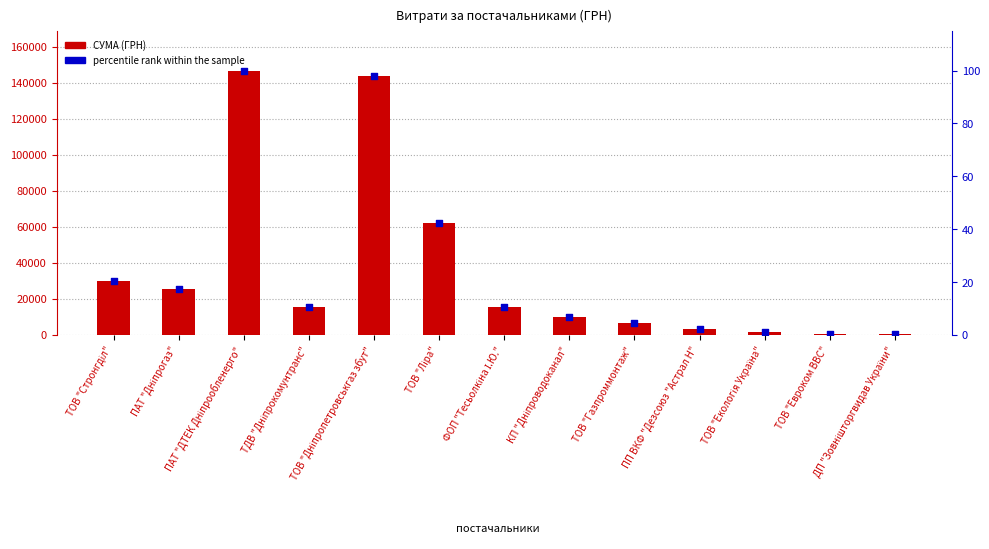

What are all the series names shown in the legend?

СУМА (ГРН), percentile rank within the sample